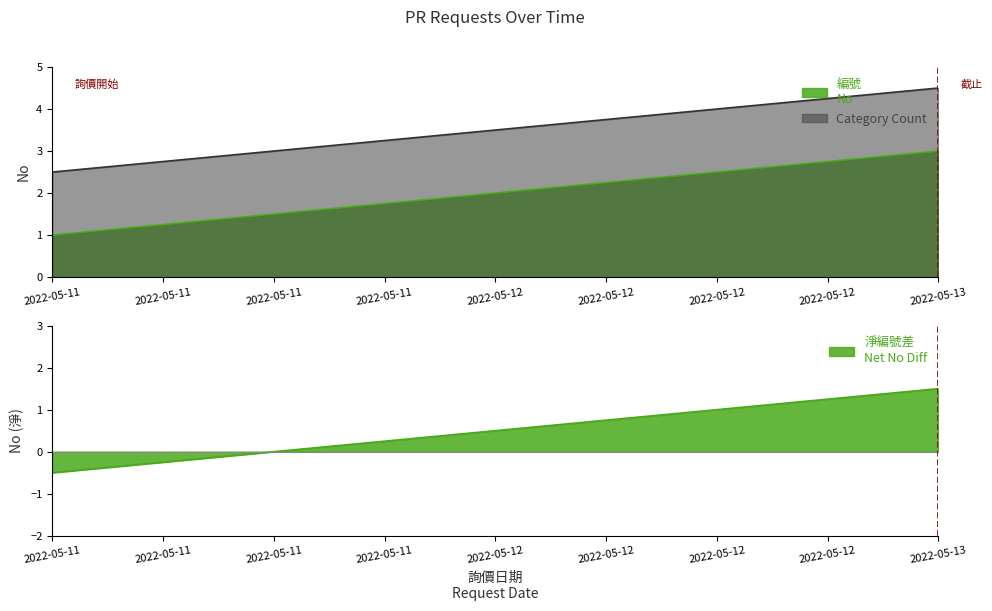

List the labels in order of value, largest first.

2022-05-13, 2022-05-12, 2022-05-11